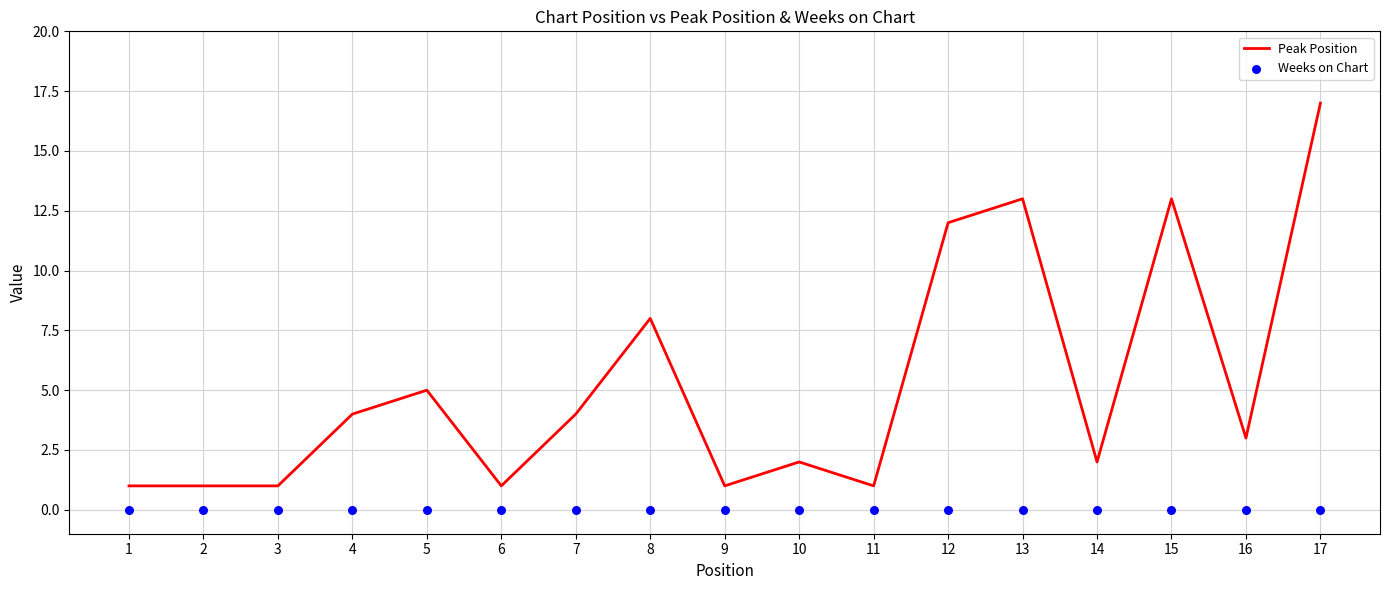

Which series has the largest total across all categories?

Peak Position